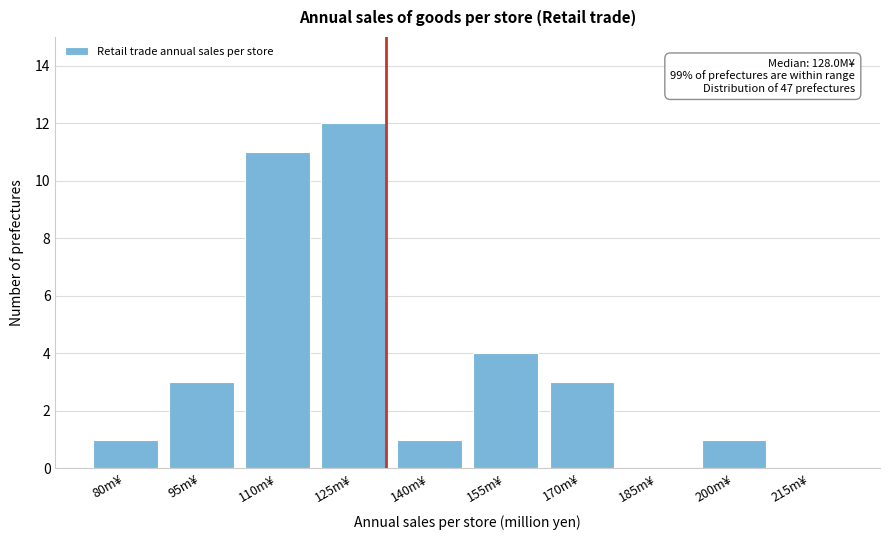

Reading left to right, transcribe all the data shown in this chart.

80m¥=1	95m¥=3	110m¥=11	125m¥=12	140m¥=1	155m¥=4	170m¥=3	185m¥=0	200m¥=1	215m¥=0